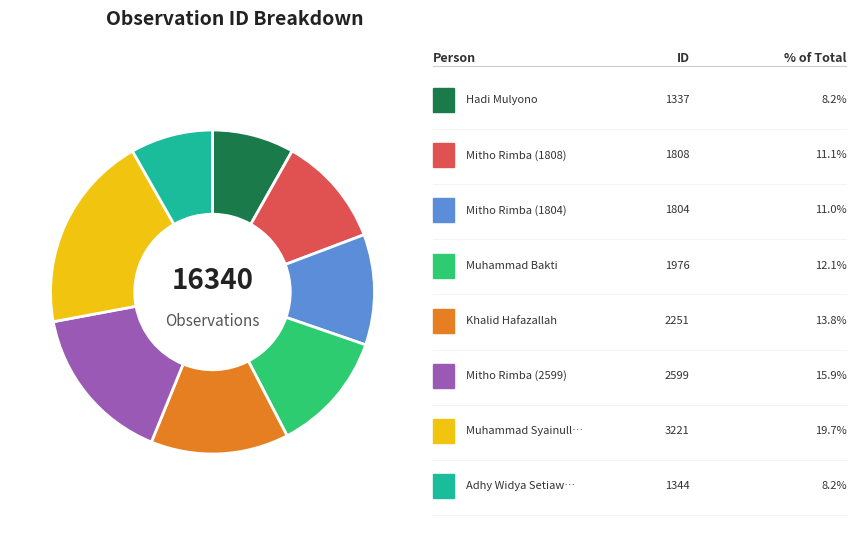

Is there any slice that represents more than half of the pie?

No